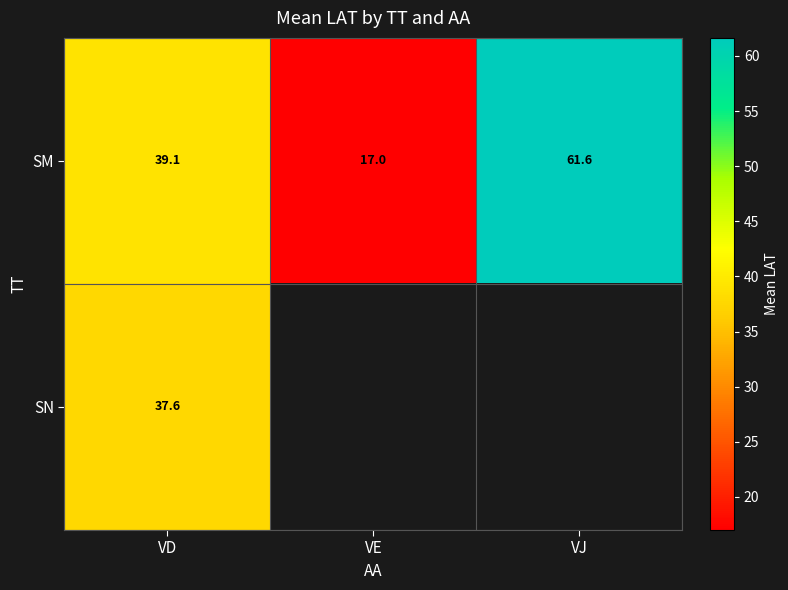

At which category is the sum across all series the highest?

VD